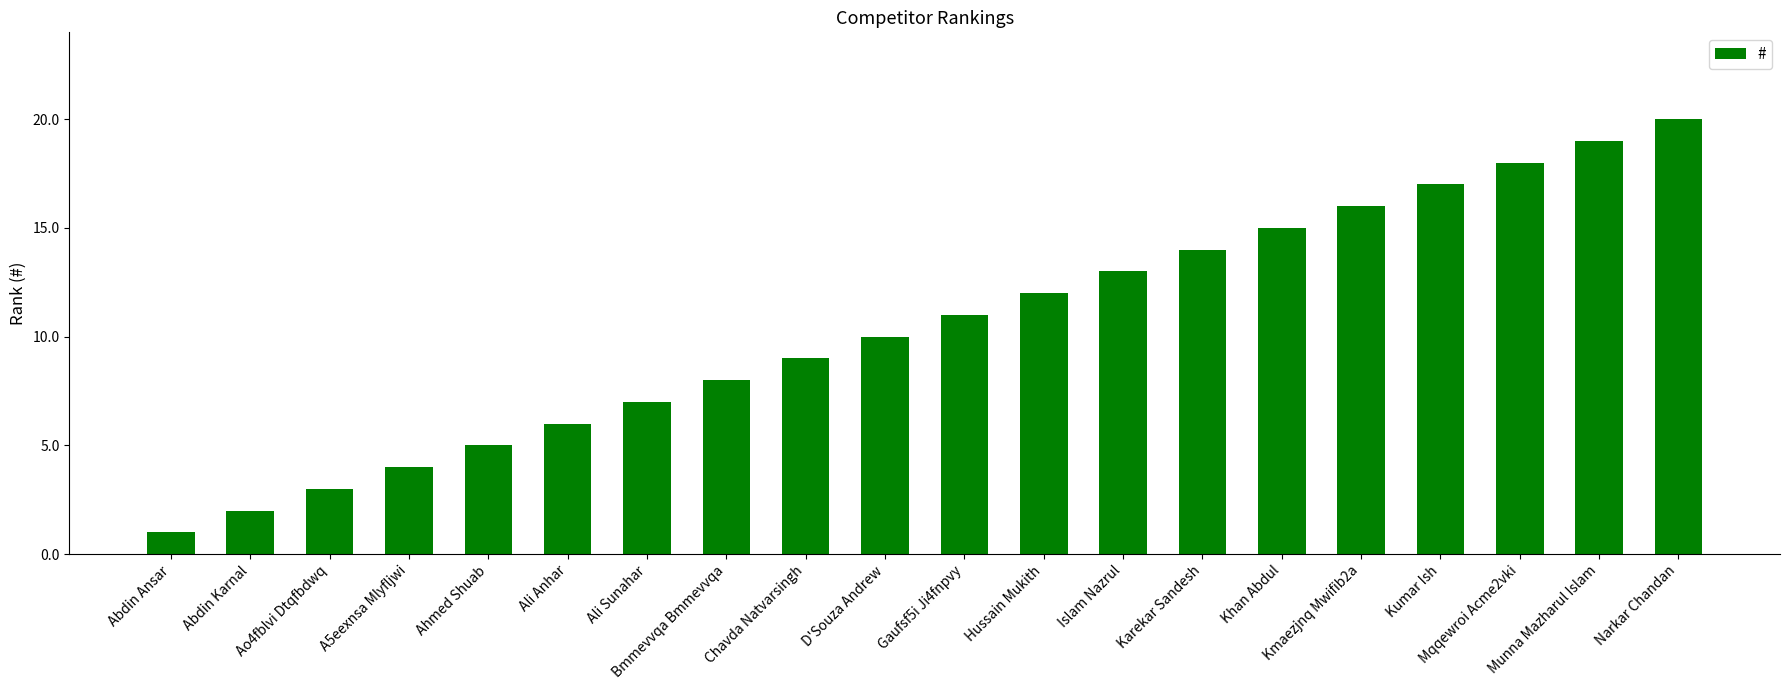

What is the change in value from Bmmevvqa Bmmevvqa to Islam Nazrul?

+5